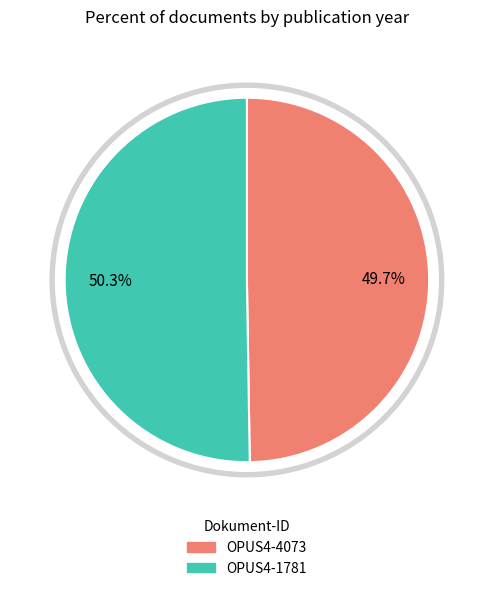

Is the sum of OPUS4-4073 and OPUS4-1781 greater than half?

Yes